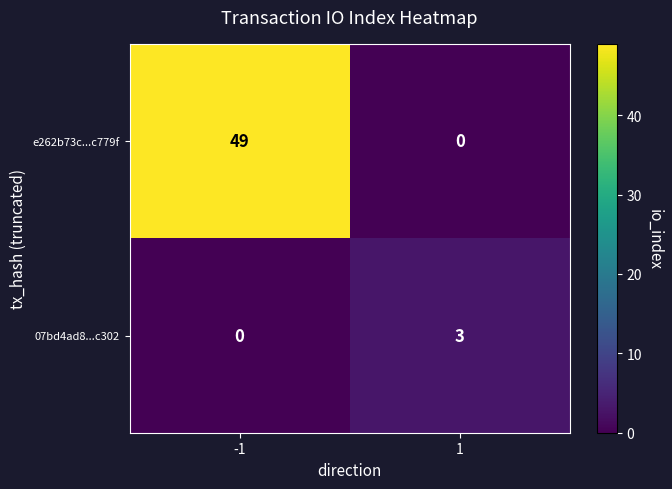

What is the sum of the e262b73c...c779f values at -1 and 1?

49